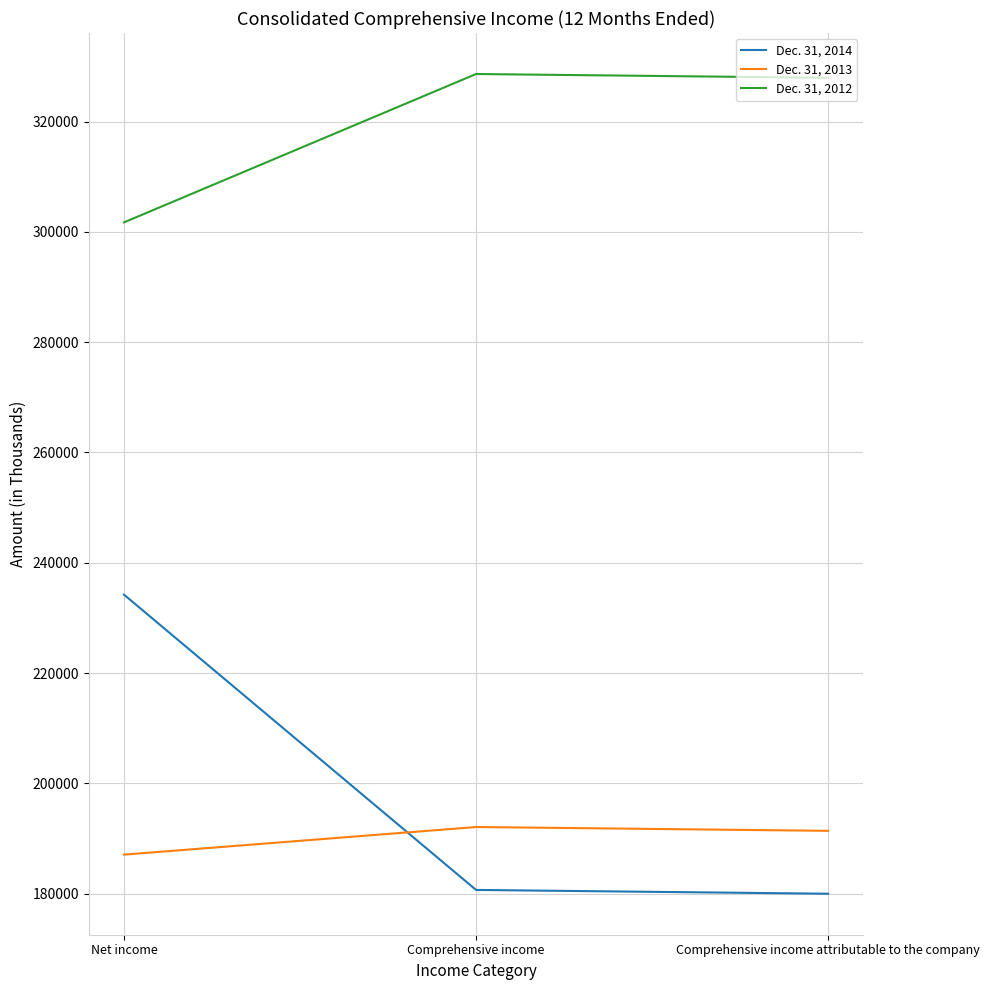

At which category is the sum across all series the highest?

Net income